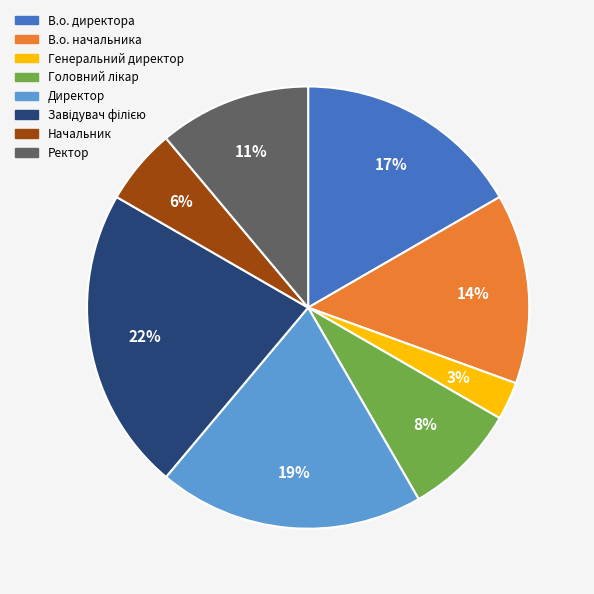

To the nearest percent, what percentage of the pie is Ректор?

11%